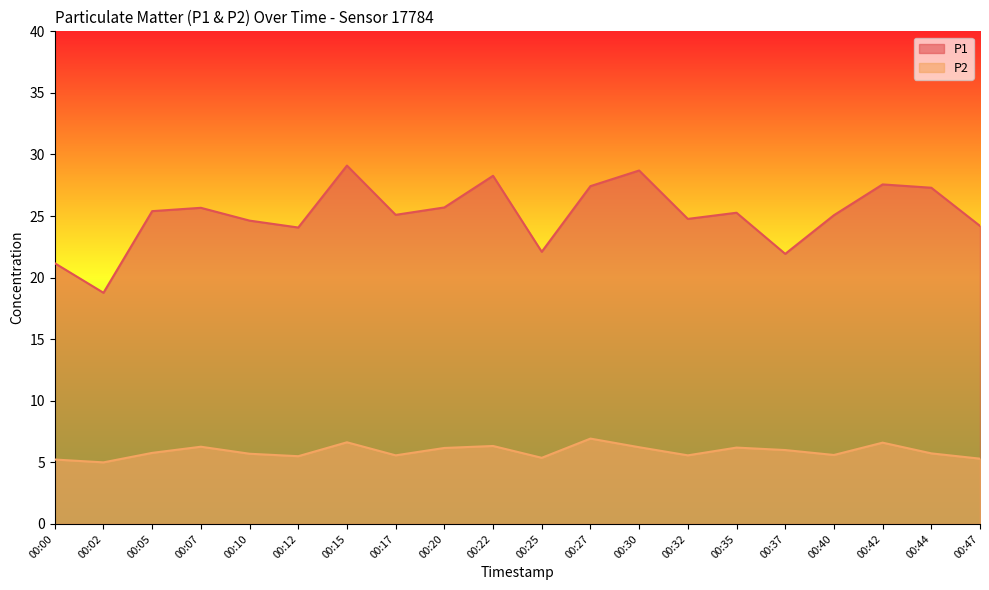

At which label does P1 reach its peak?

00:15